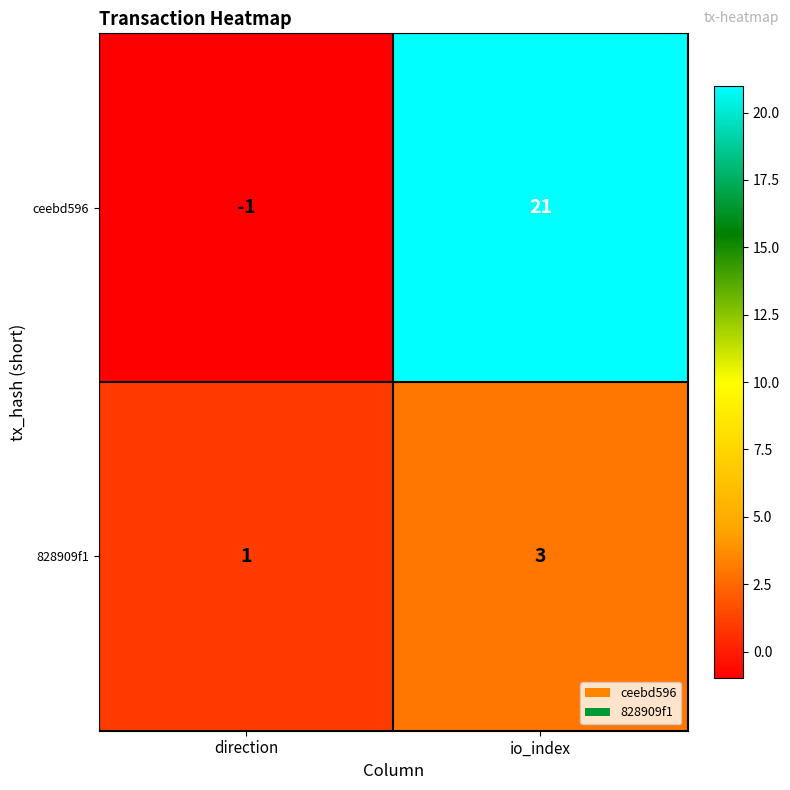

What is the spread (max minus min) of values at io_index?

18